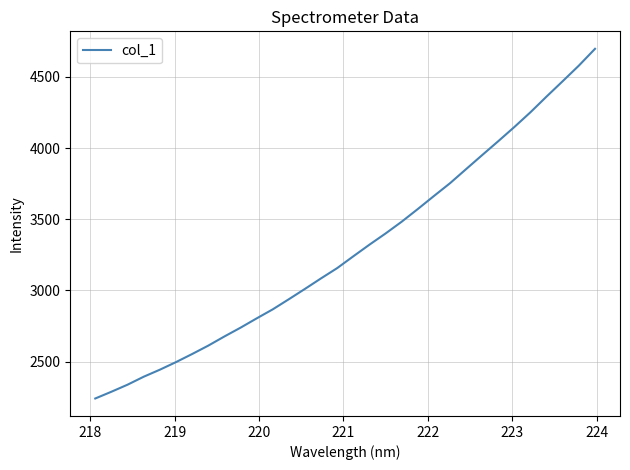

What is the difference between the maximum and minimum values?

2455.2